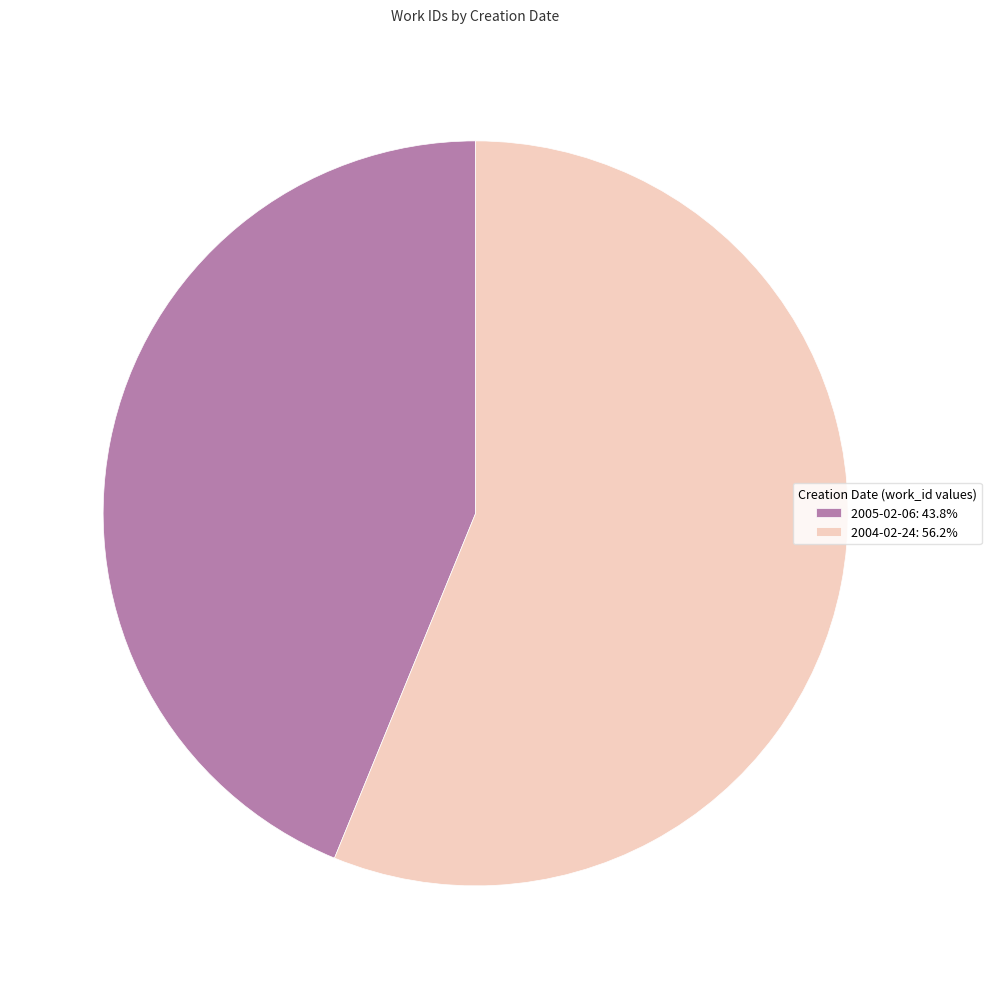

Is the sum of 2004-02-24: 56.2% and 2005-02-06: 43.8% greater than half?

Yes